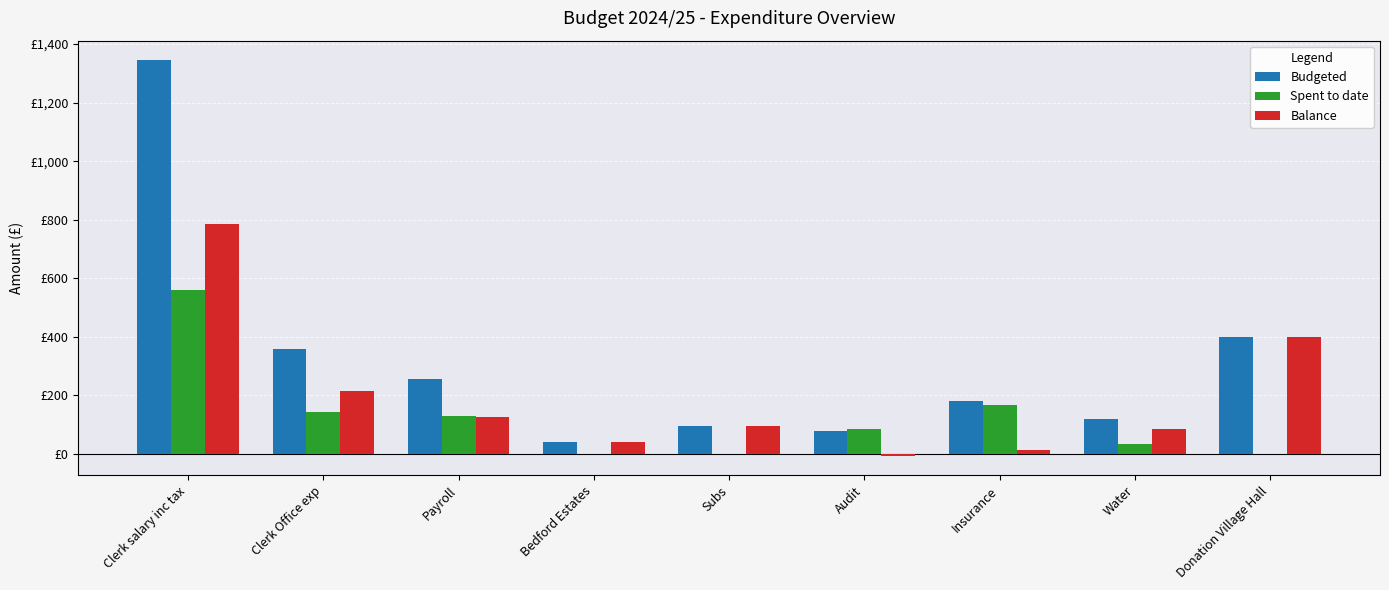

What is the label of the 7th bar from the left?

Insurance